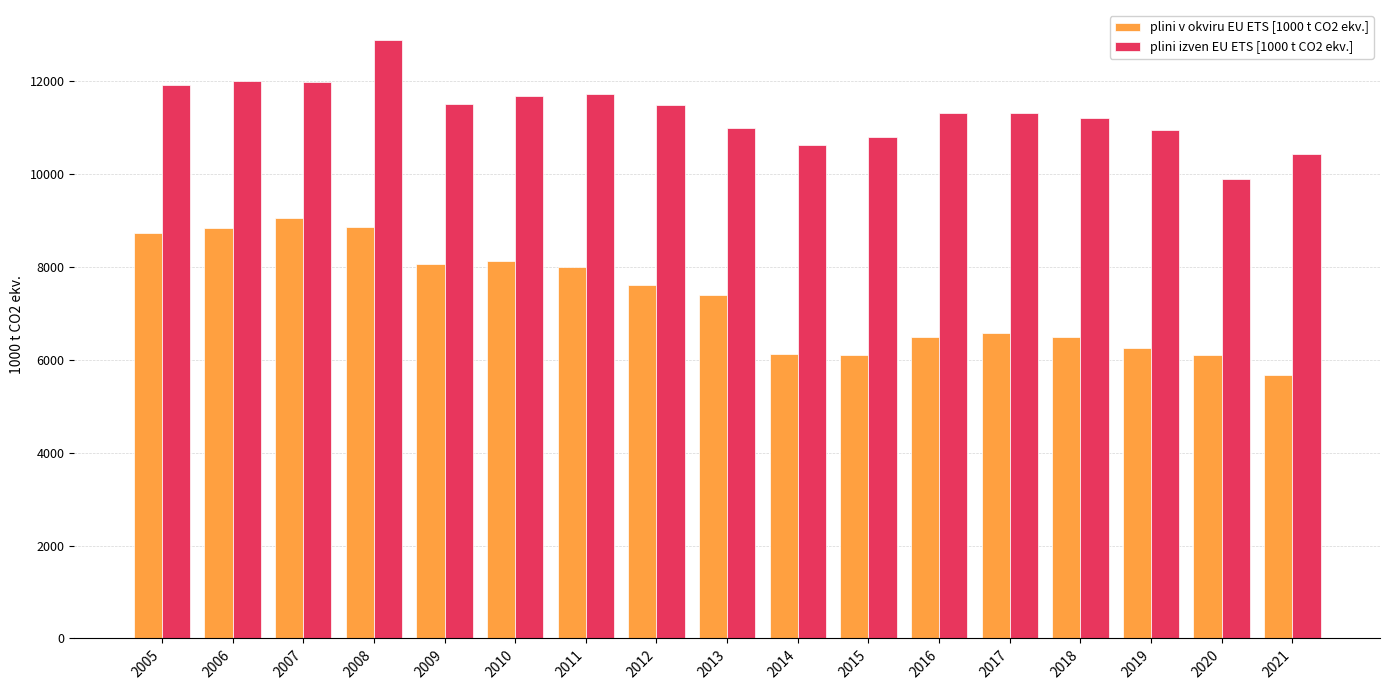

The value of plini v okviru EU ETS [1000 t CO2 ekv.] at 2007 is 4515.8. True or false?

False